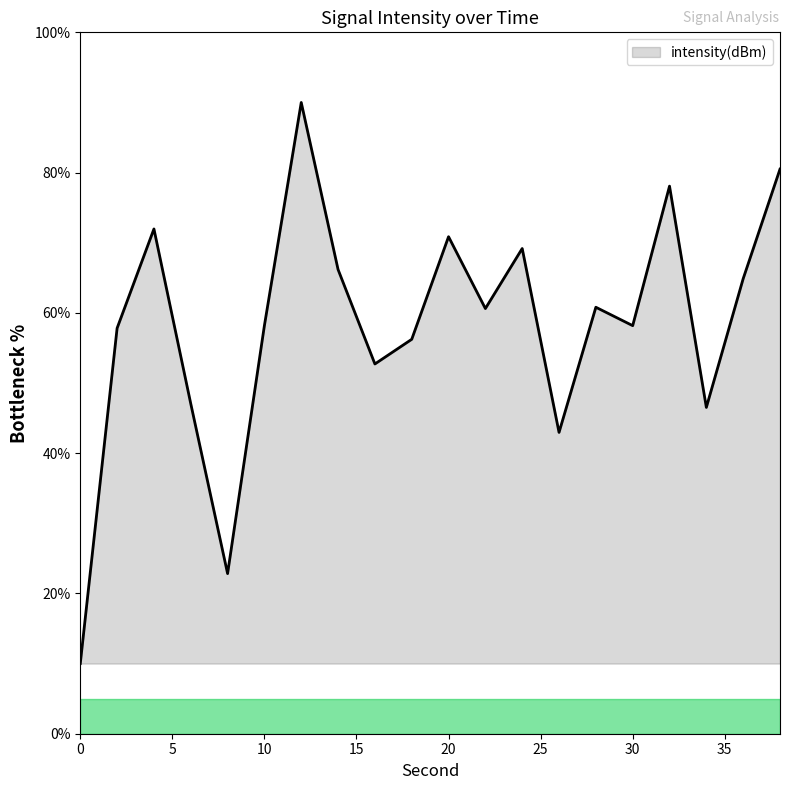

What is the maximum value shown in the chart?

90.0